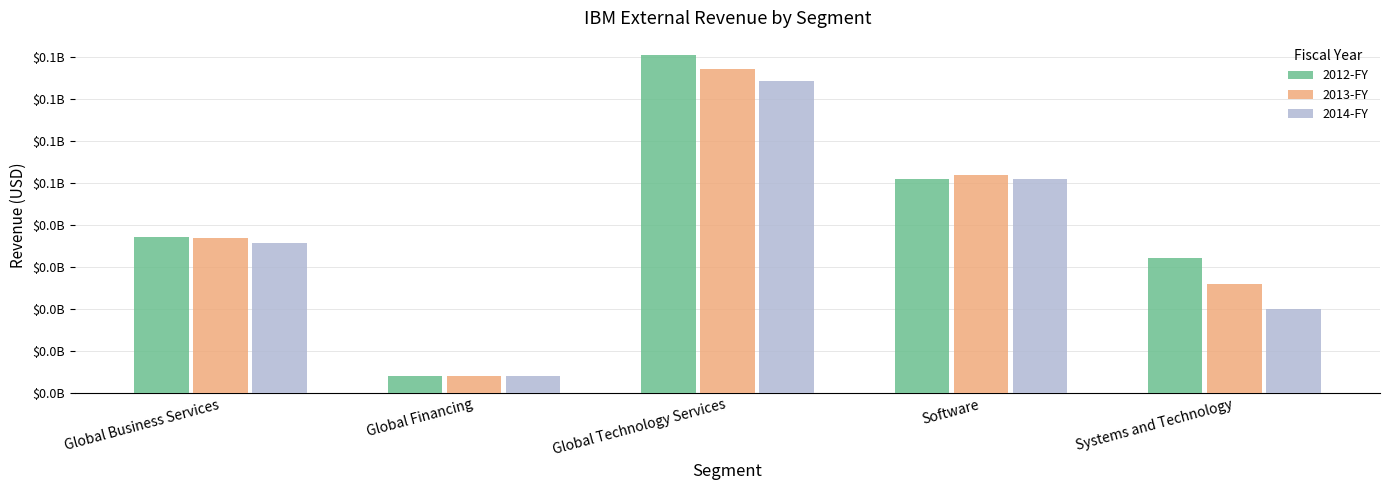

What are all the series names shown in the legend?

2012-FY, 2013-FY, 2014-FY